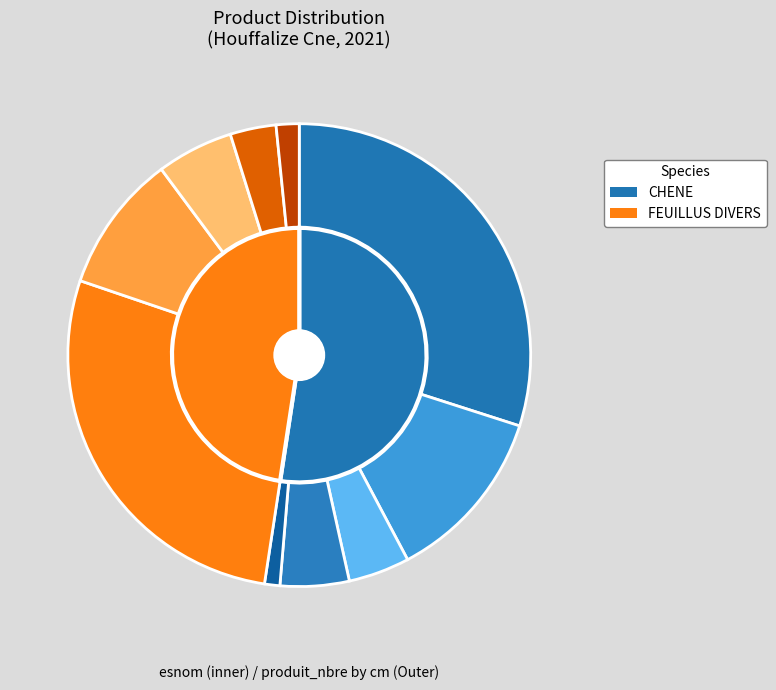

What is the total percentage of 4 and CHENE?

59.2%